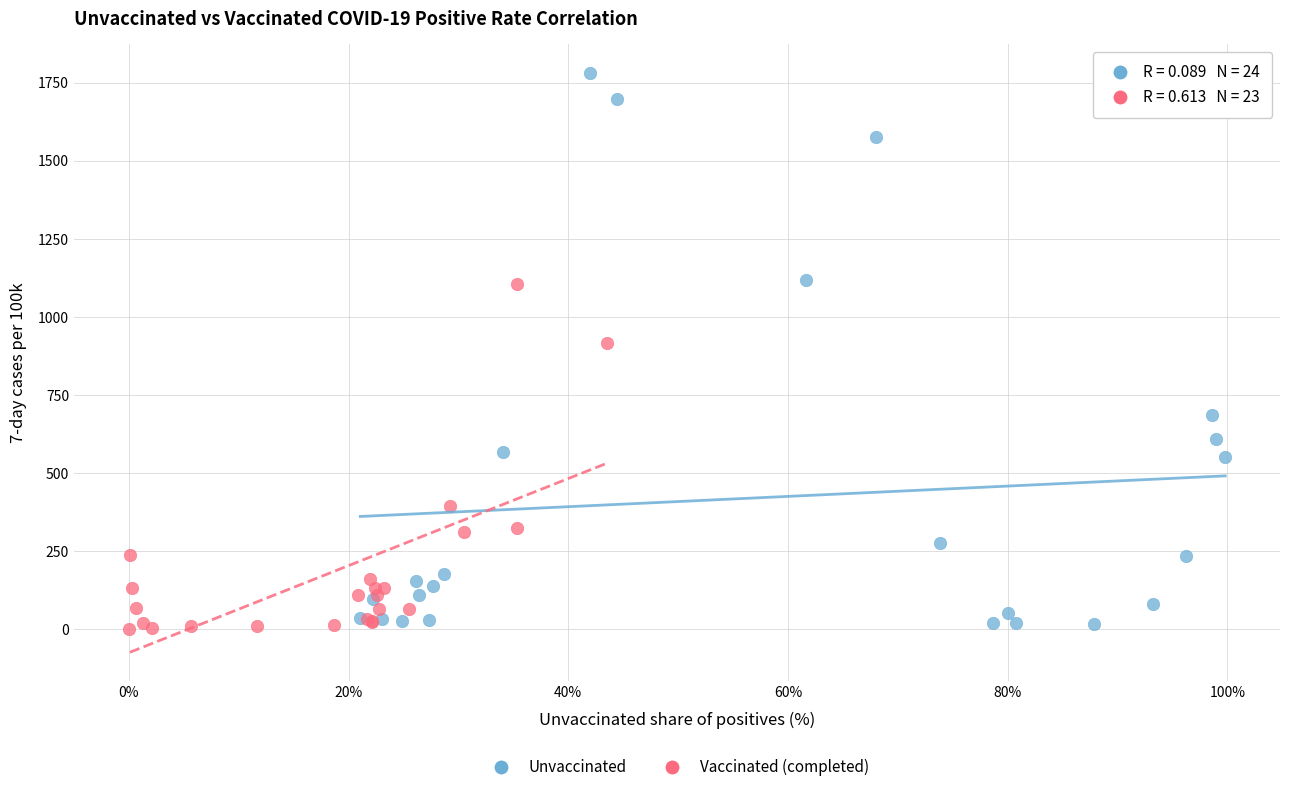

Which series reaches the minimum Y coordinate?

Vaccinated (completed)